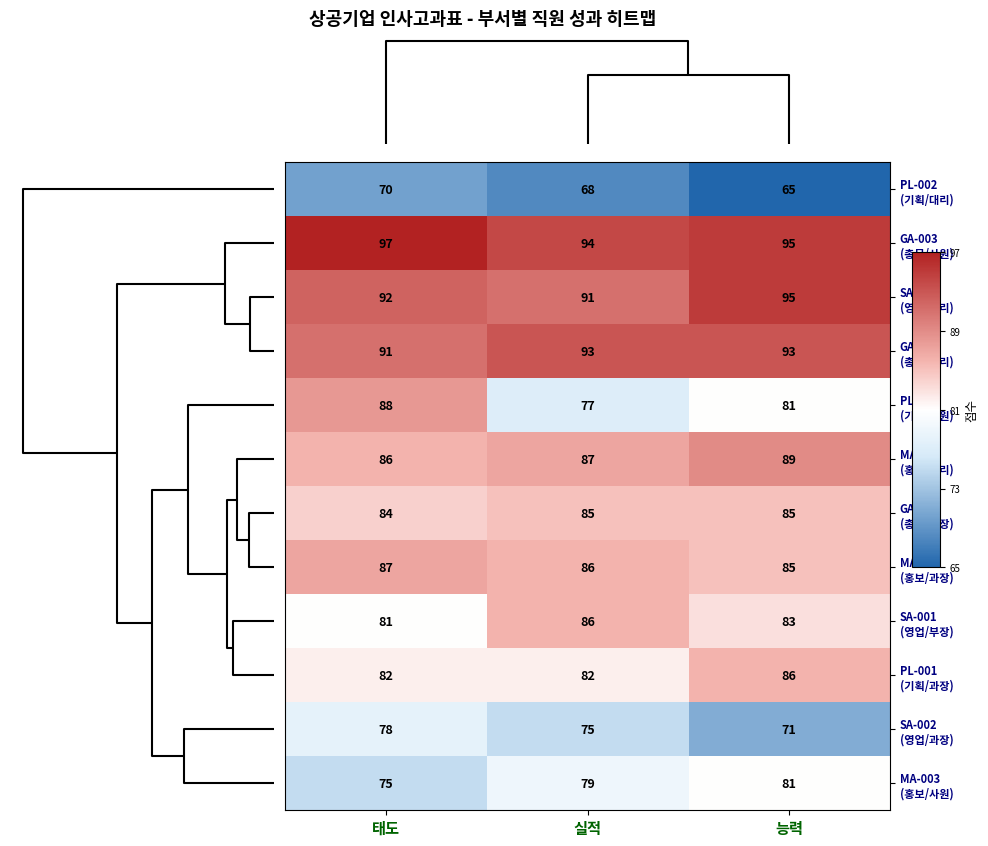

How many categories are shown in the chart?

3